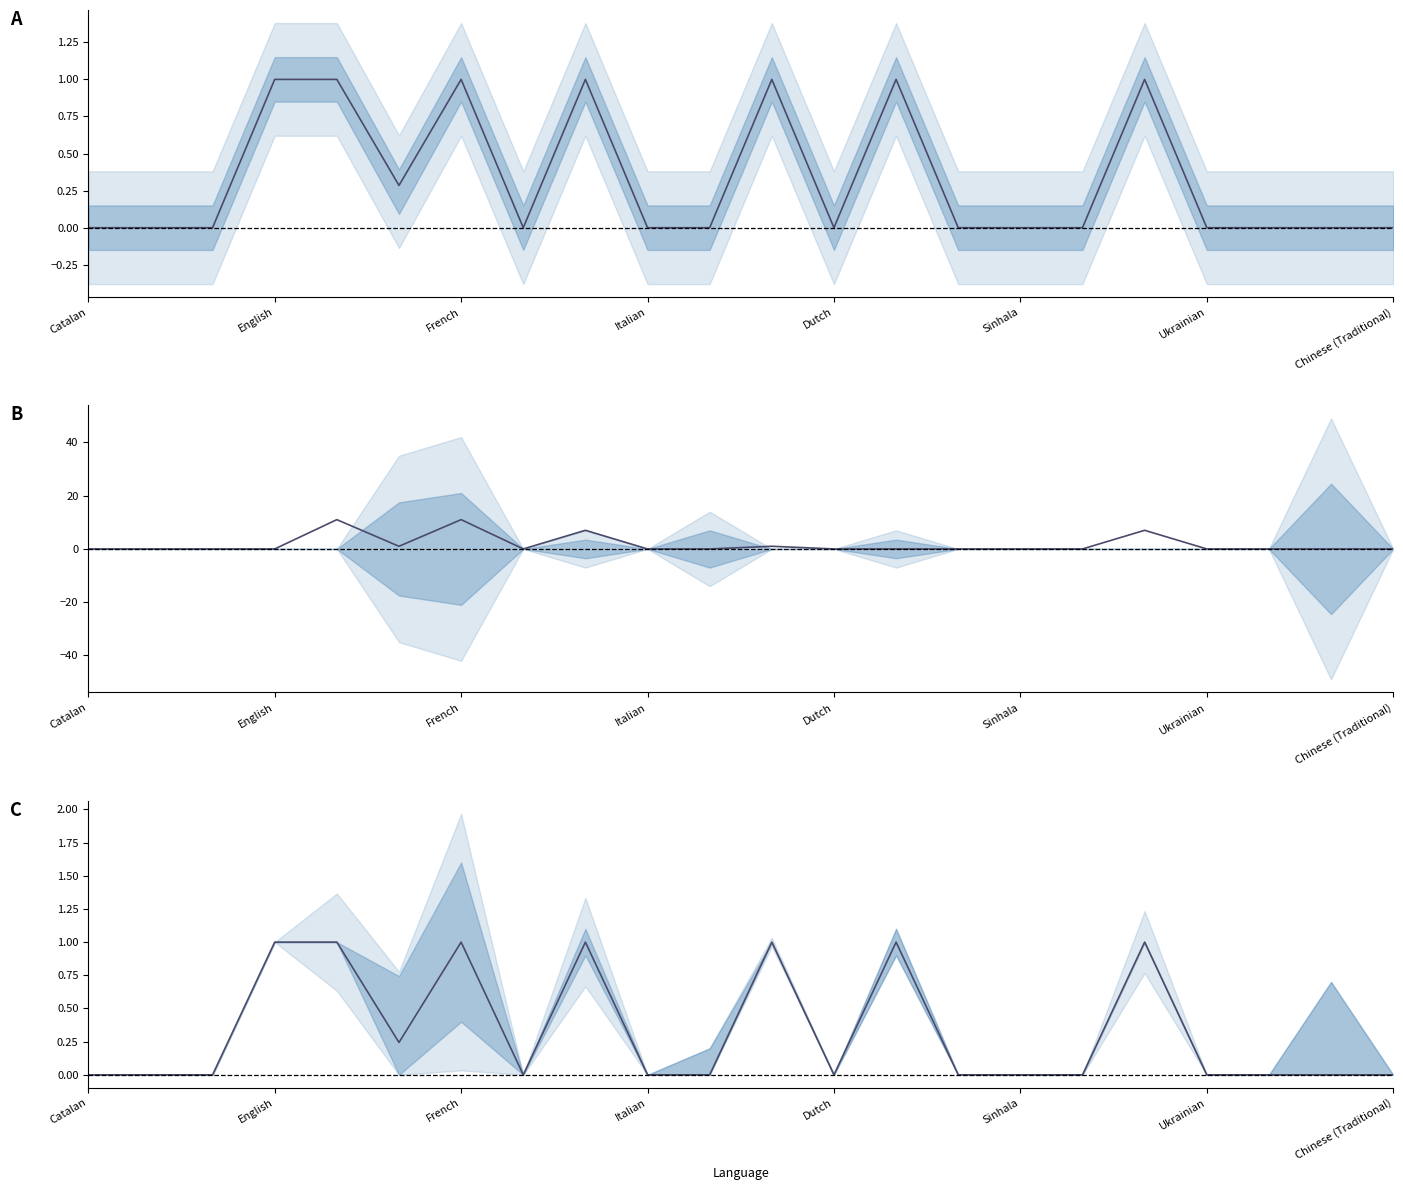

How many lines are shown in the chart?

3